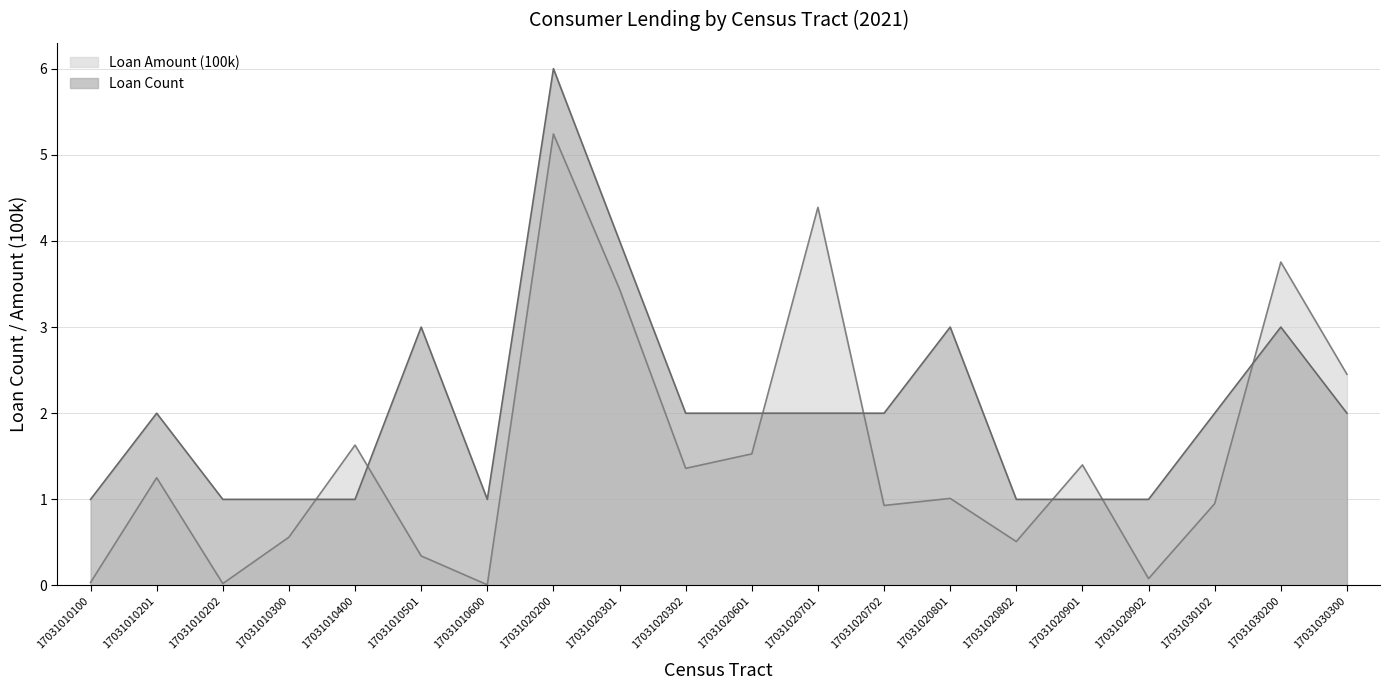

How many interior local peaks does the Loan Count series have?

5